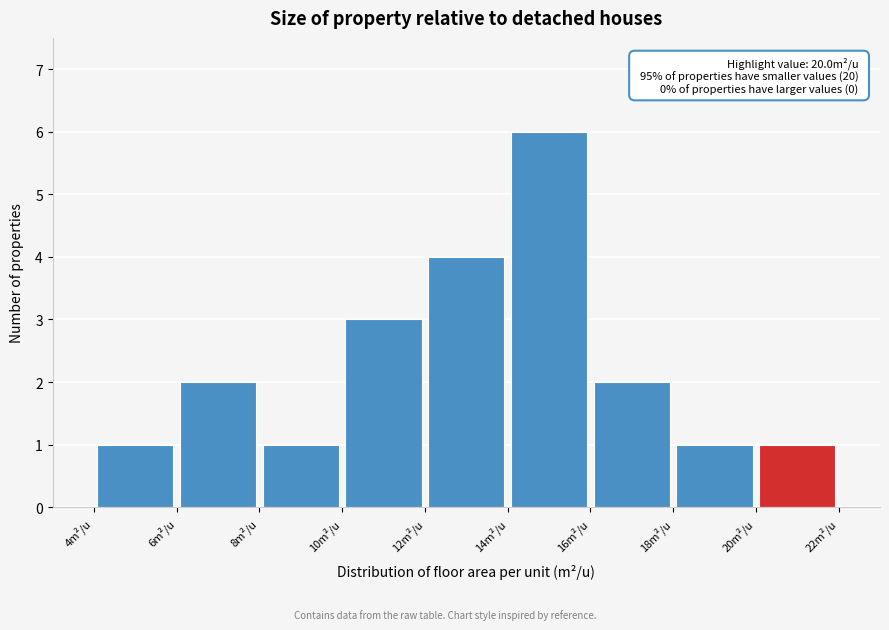

Over which range of the x-axis is the bar tallest?

14 to 16